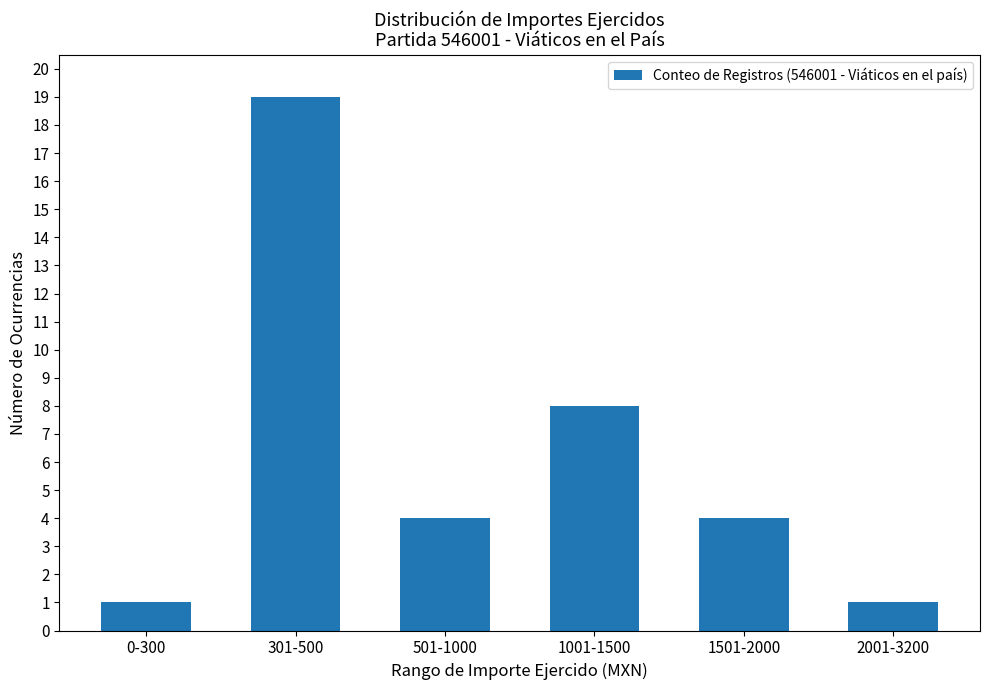

At which label is the value closest to 10?

1001-1500